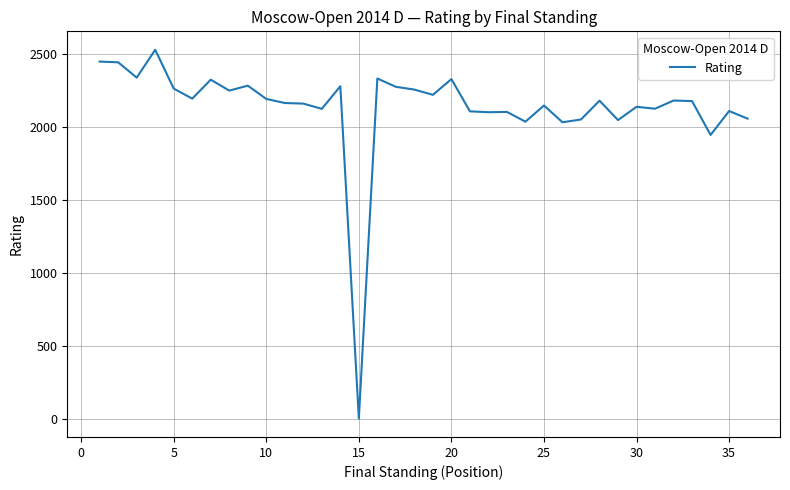

What is the difference between the maximum and minimum values?

2528